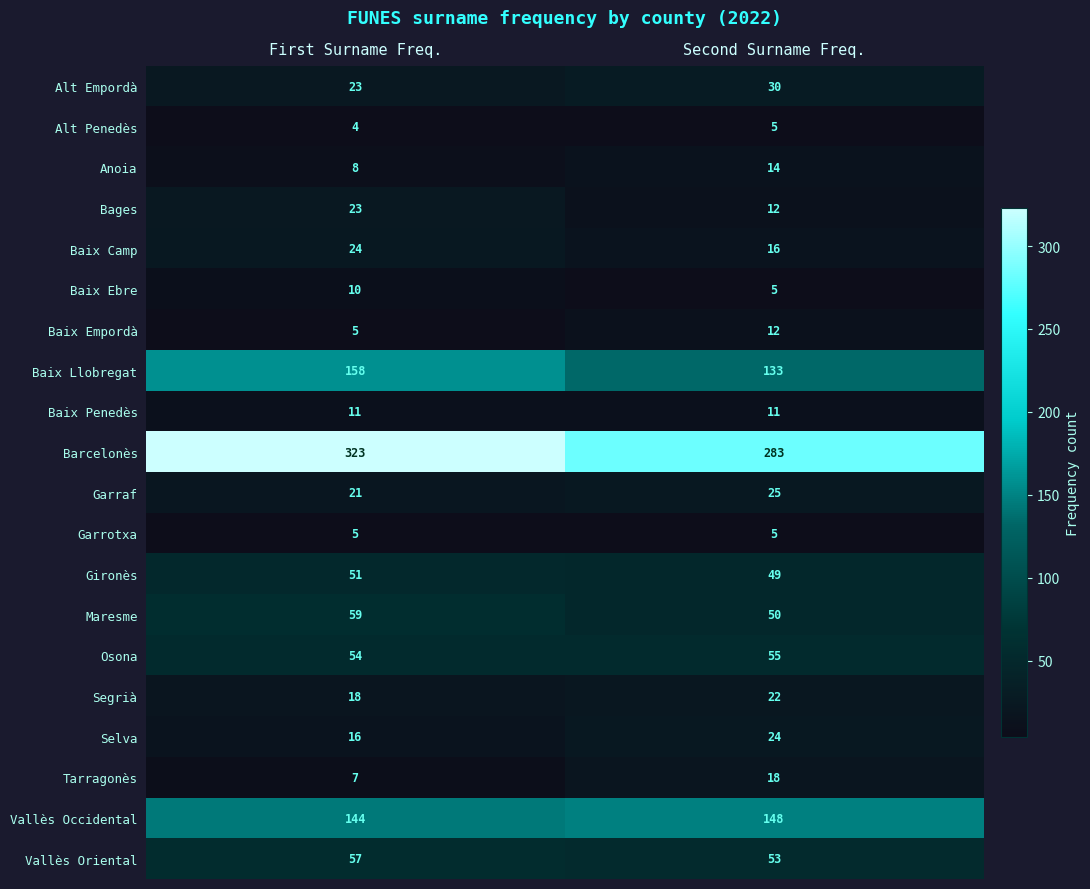

Which label corresponds to the largest value in the chart?

First Surname Freq.